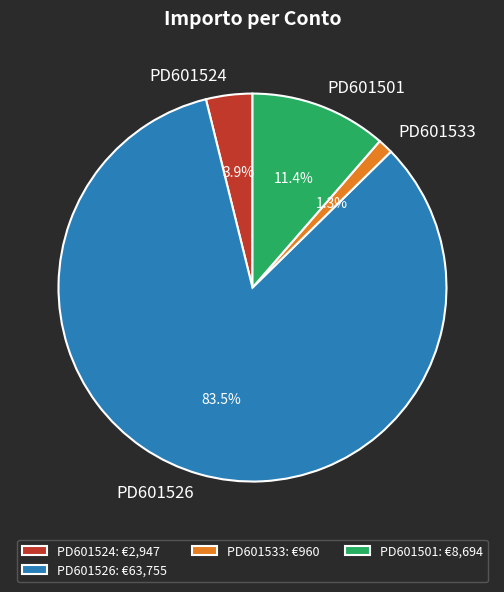

Is the sum of PD601501 and PD601526 greater than half?

Yes